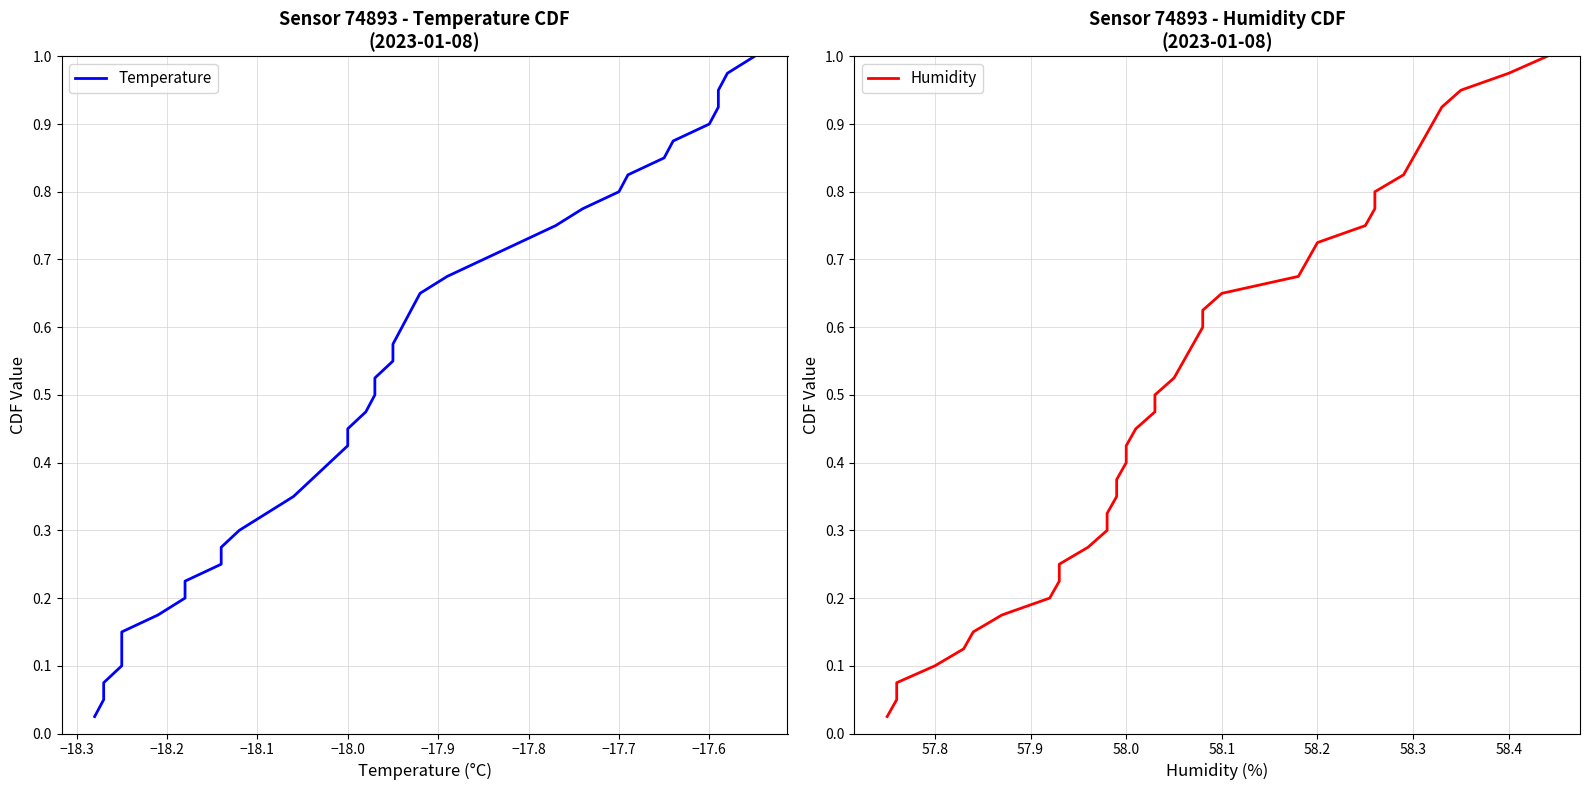

What is the sum of all Temperature values?

20.5